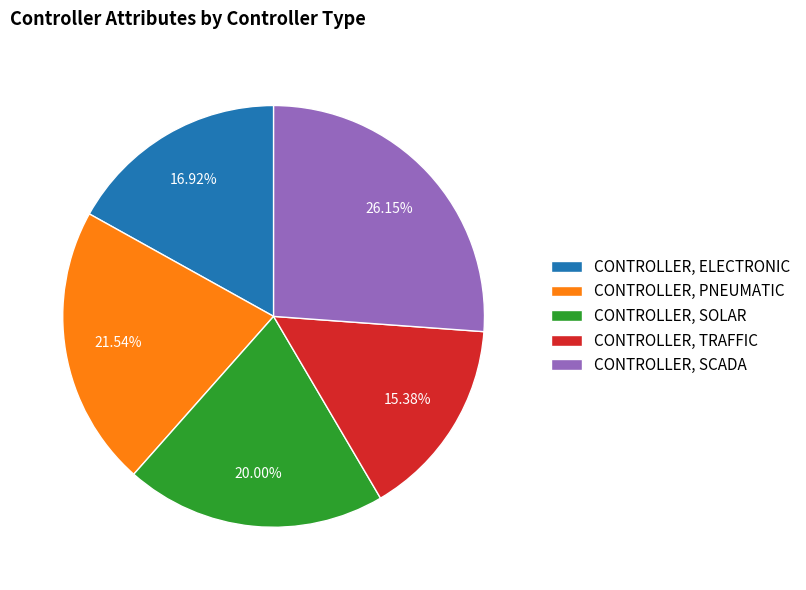

To the nearest percent, what percentage of the pie is CONTROLLER, PNEUMATIC?

22%